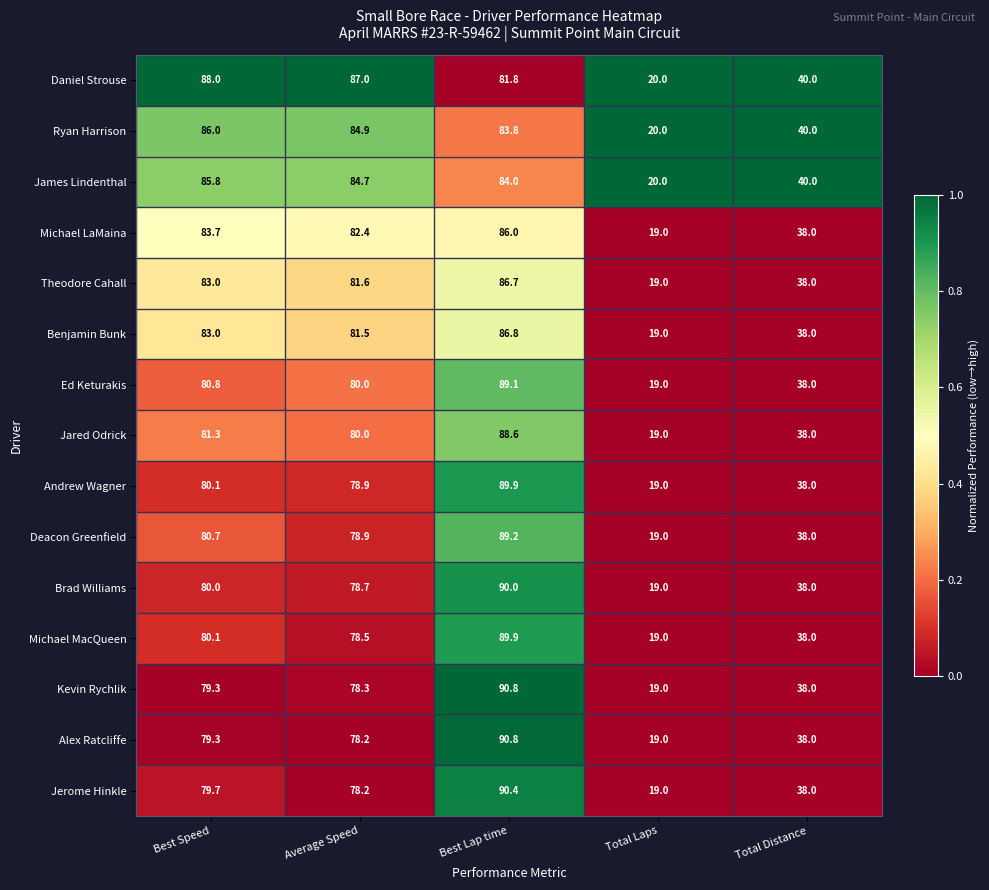

Rank the categories by Jared Odrick value from lowest to highest.

Total Laps, Total Distance, Average Speed, Best Speed, Best Lap time